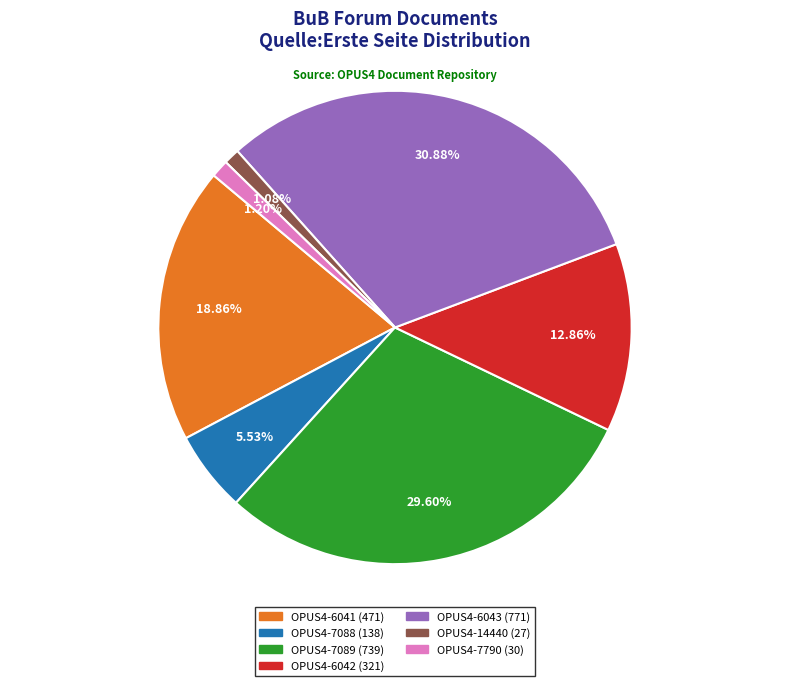

Do OPUS4-7790 and OPUS4-6041 together represent more than half of the pie?

No